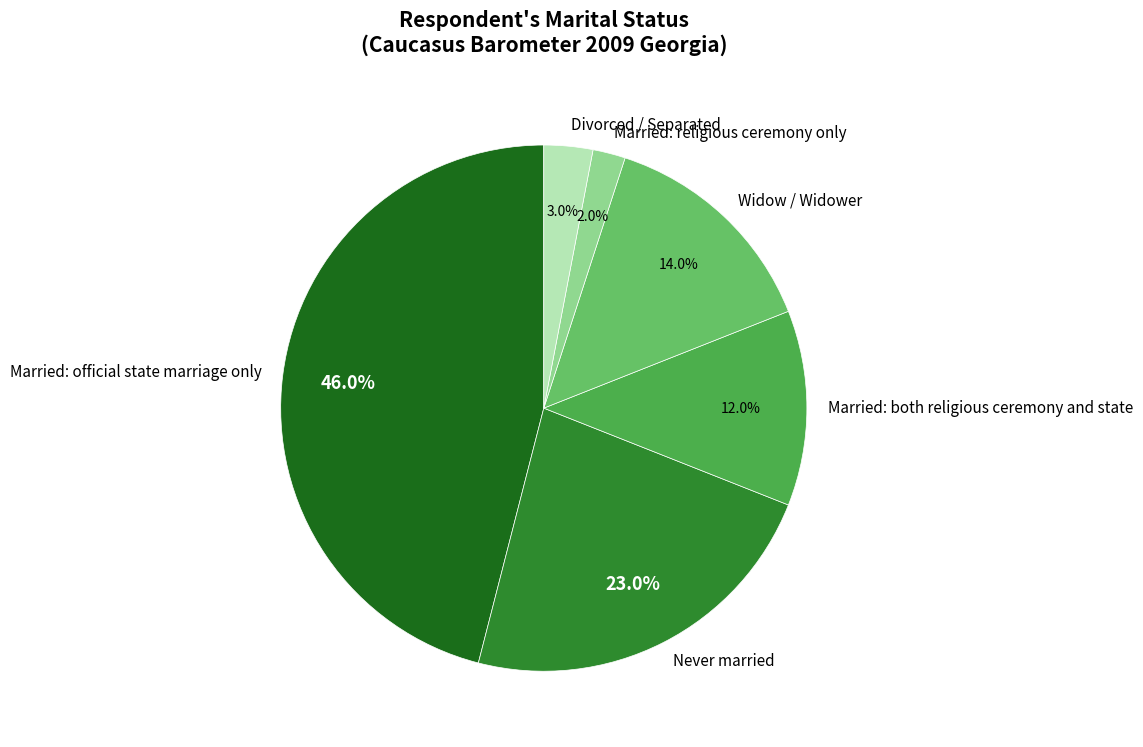

Is Married: both religious ceremony and state the majority of the pie?

No